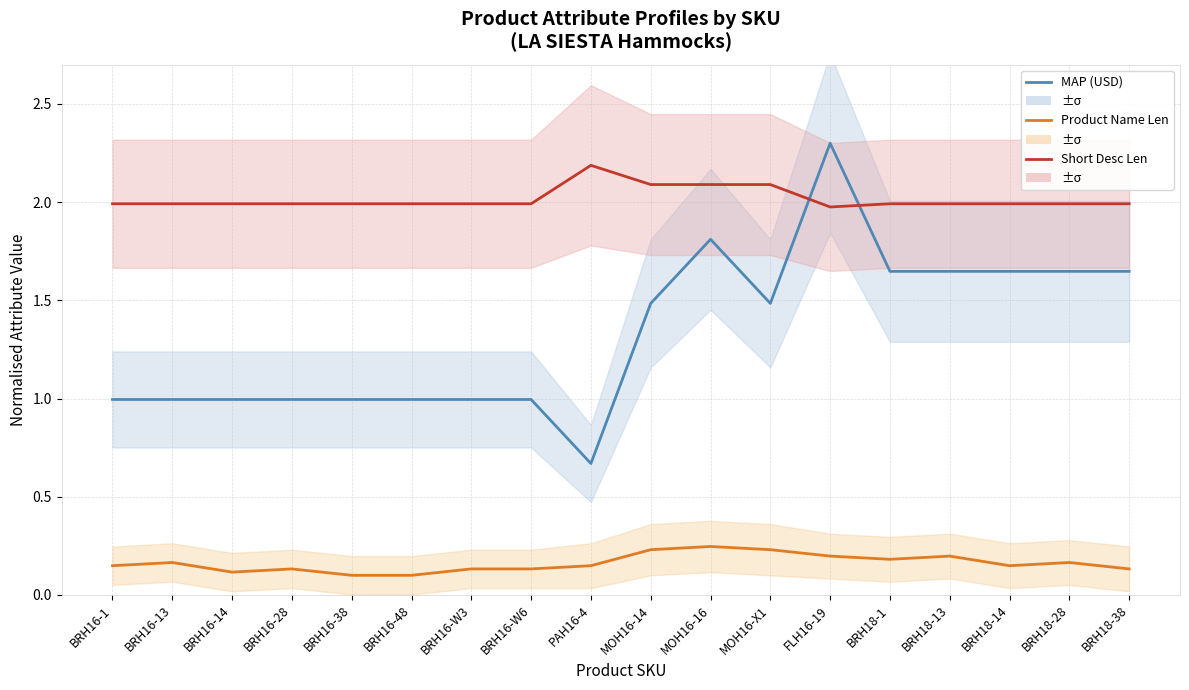

Between BRH18-1 and BRH18-28, which series saw the biggest shift?

Product Name Len